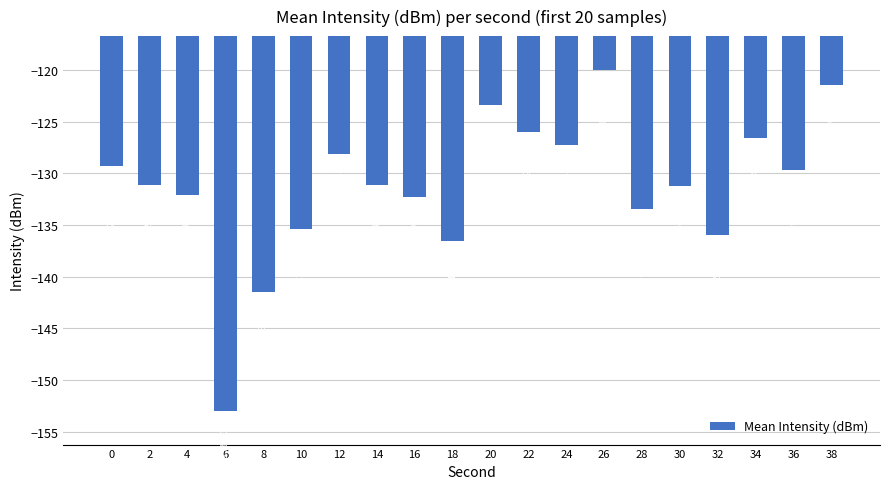

True or false: the data shows -126.6 at 34.

True